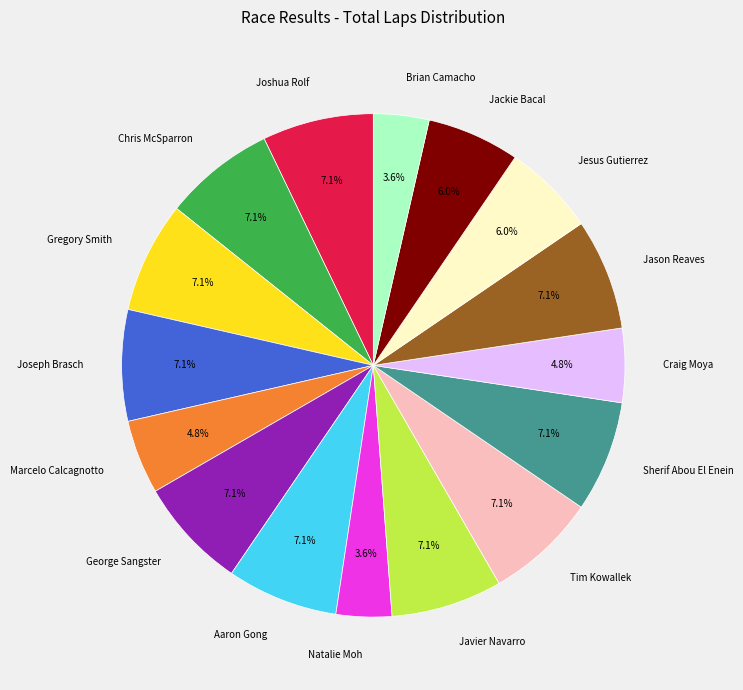

How many segments does this pie chart have?

16